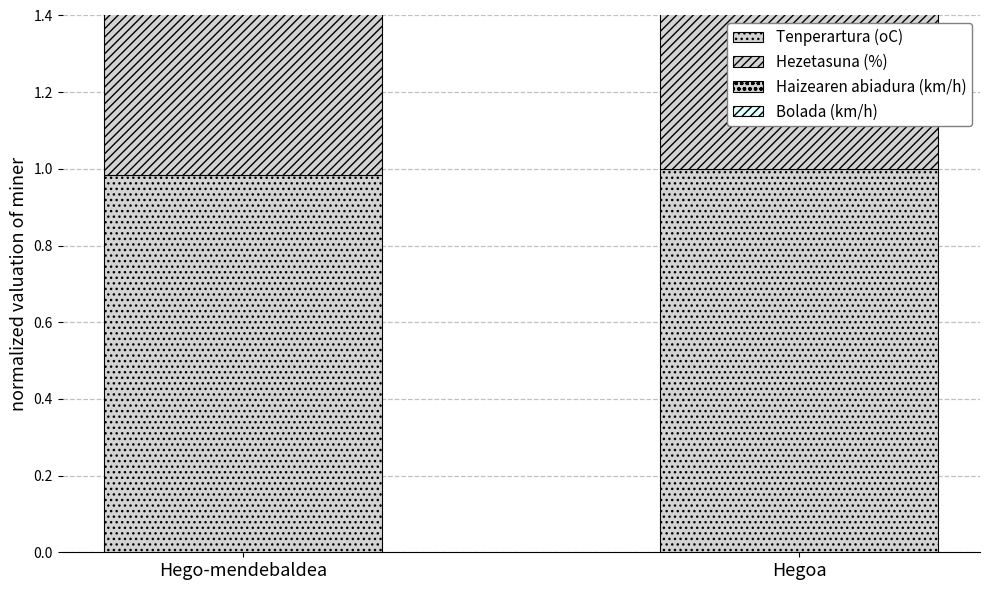

How many values in the Tenperartura (oC) series are below 1?

1